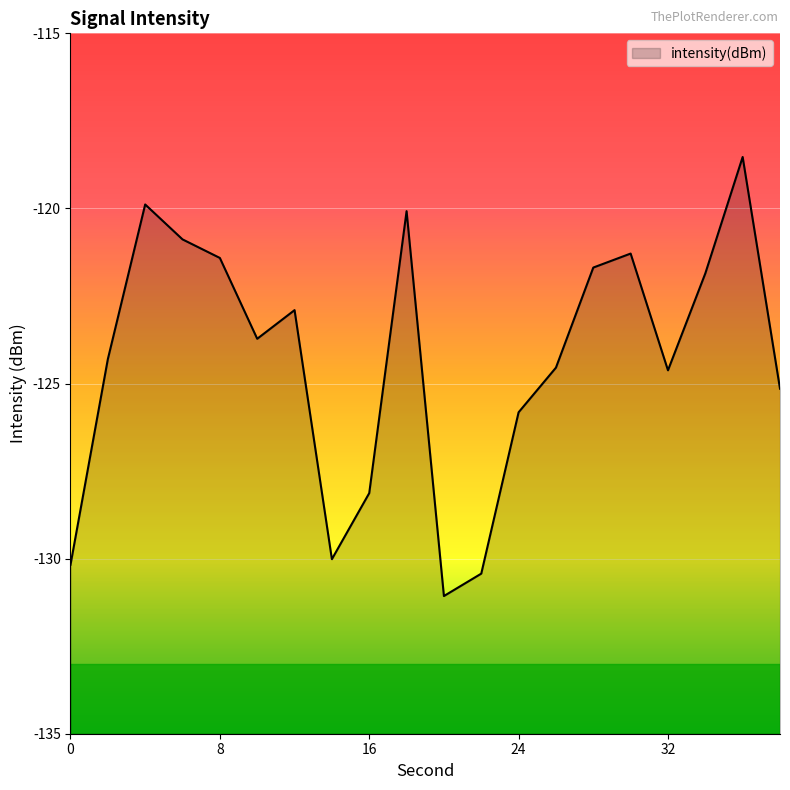

At which label is the value closest to -124?

10